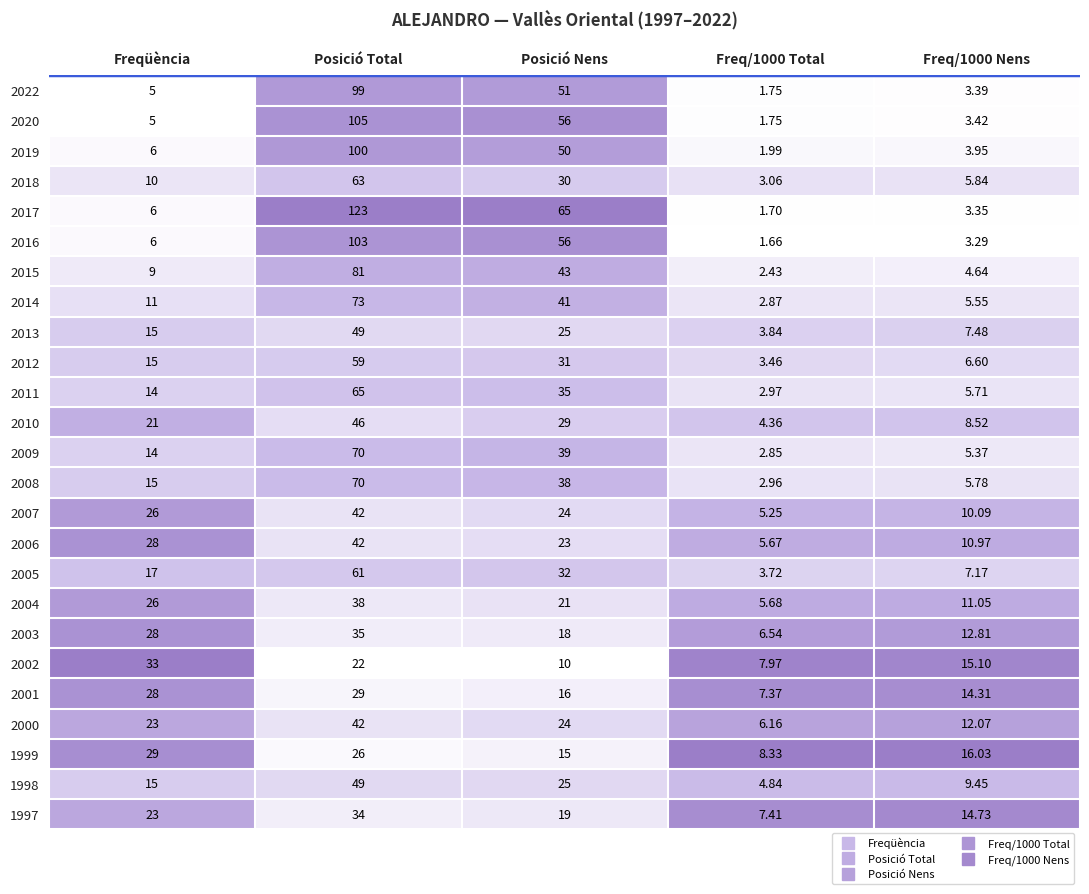

Where is 2000 nearest to the value 24?

Posició Nens